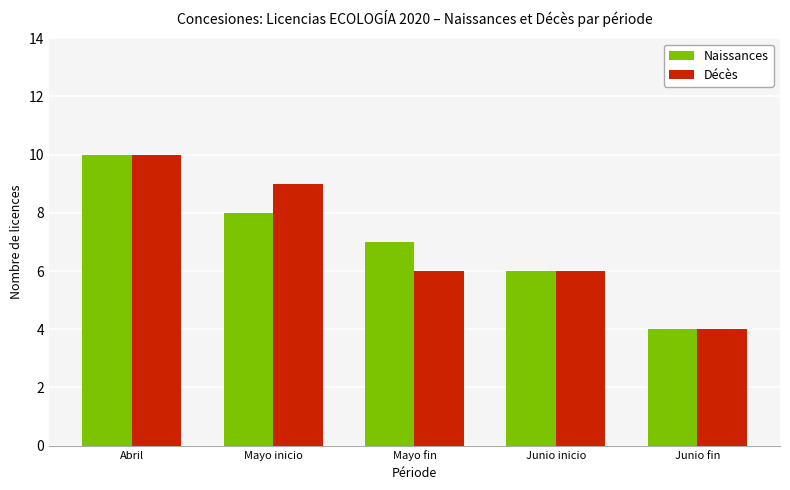

How many categories are shown in the chart?

5